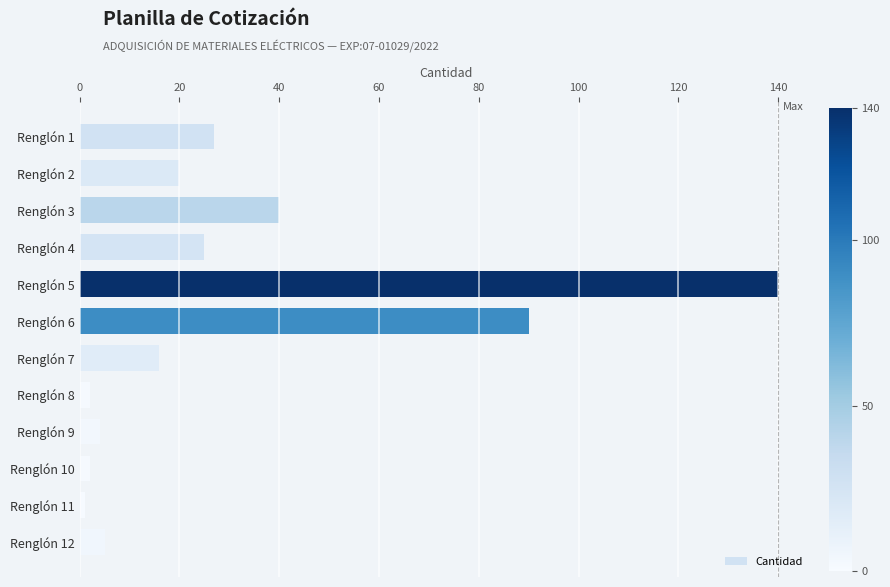

What is the difference between the maximum and minimum values?

139